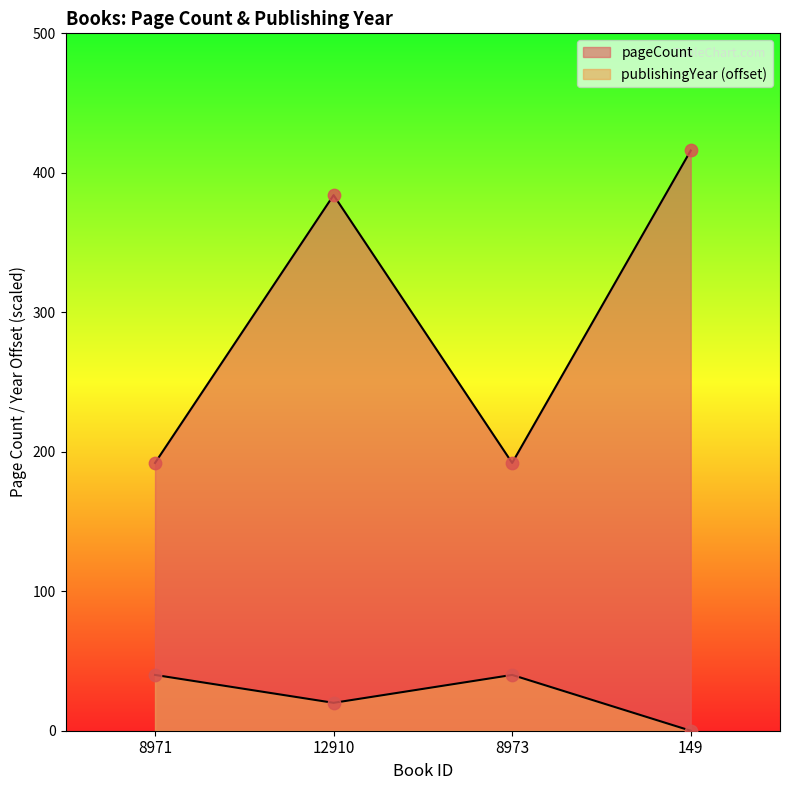

Which series contains the highest Y value?

pageCount